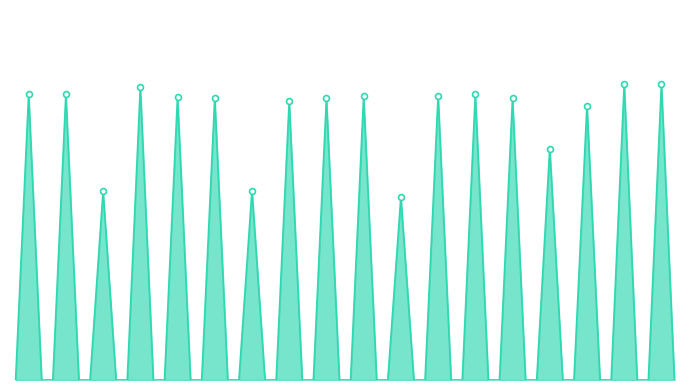

Does the chart have visible grid lines?

No